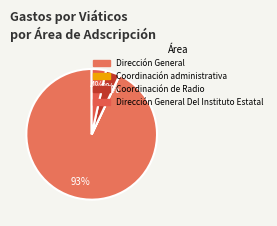

To the nearest percent, what is the difference between the largest and smallest slice percentages?

93%